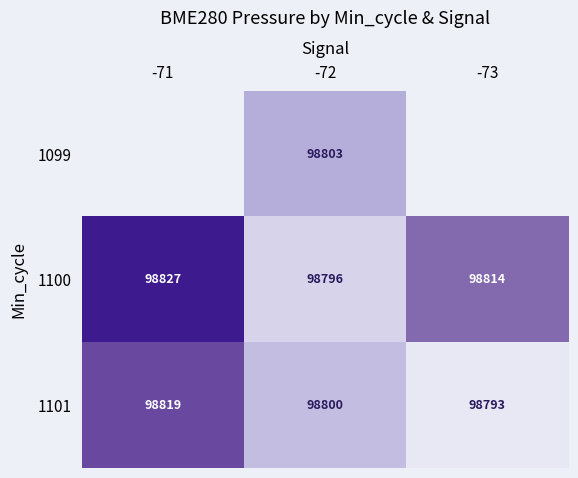

Is the value of 1099 at -72 greater than the value of 1101 at -73?

Yes